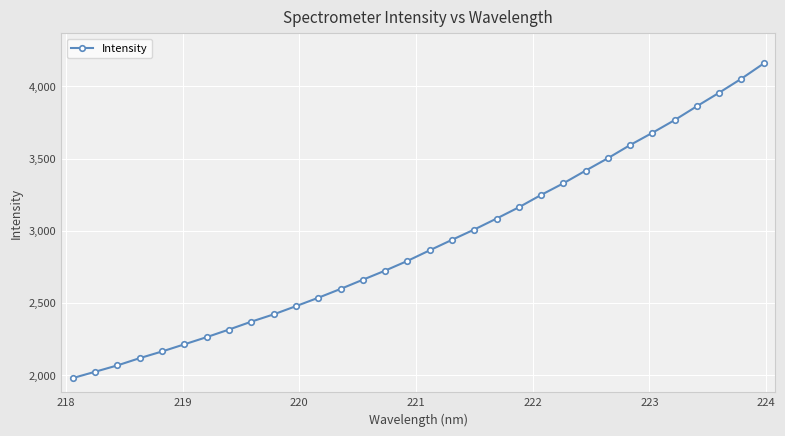

What is the value of the 11th point from the left?

2476.6